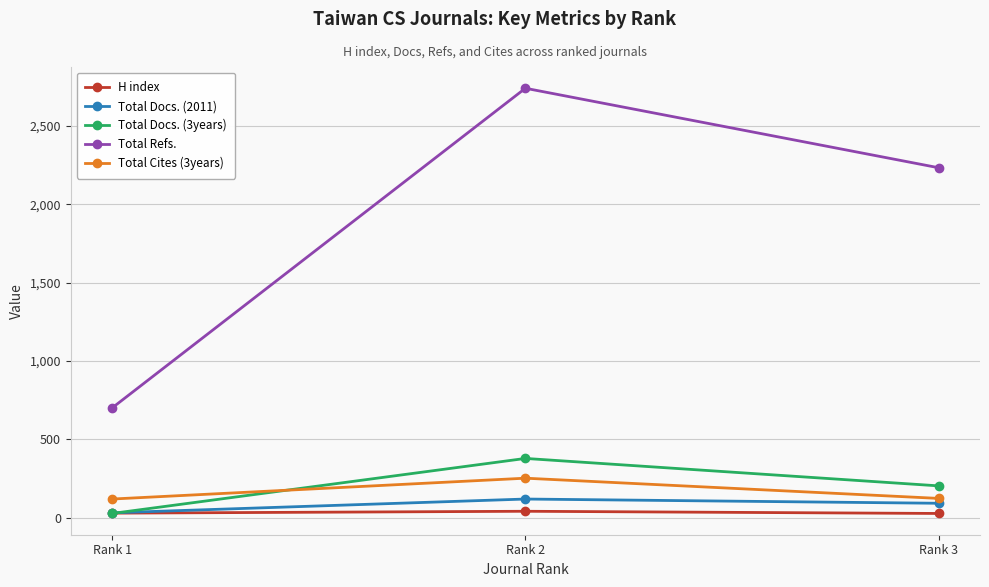

How many data points does each series have?

3